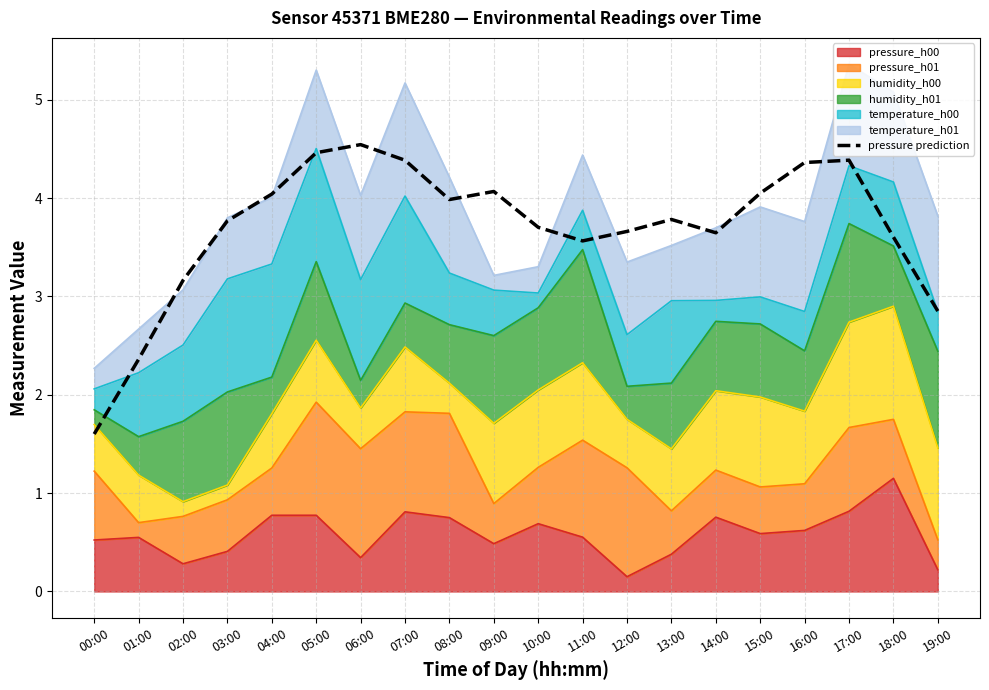

Rank the categories by value from highest to lowest.

06:00, 05:00, 17:00, 07:00, 16:00, 09:00, 15:00, 04:00, 08:00, 13:00, 03:00, 10:00, 12:00, 14:00, 18:00, 11:00, 02:00, 19:00, 01:00, 00:00